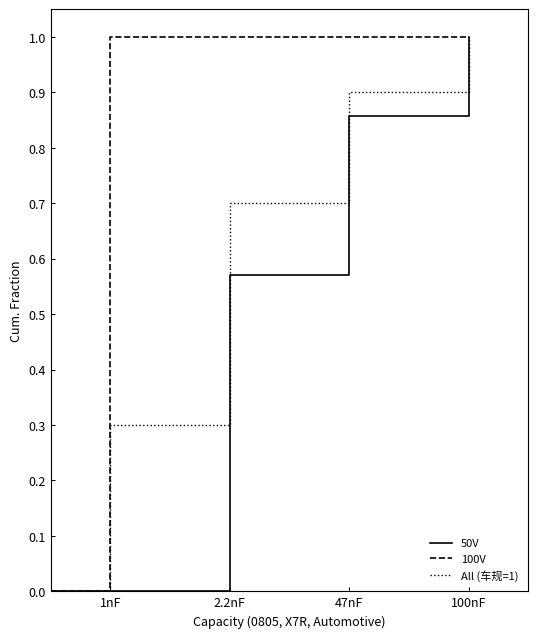

Count the number of categories in the chart.

5